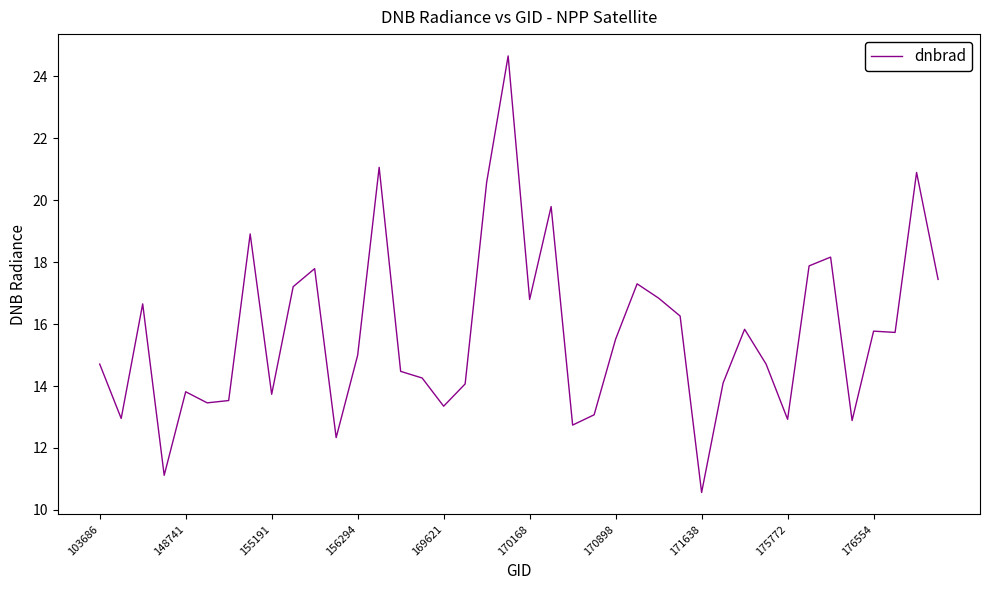

What is the maximum value shown in the chart?

24.7